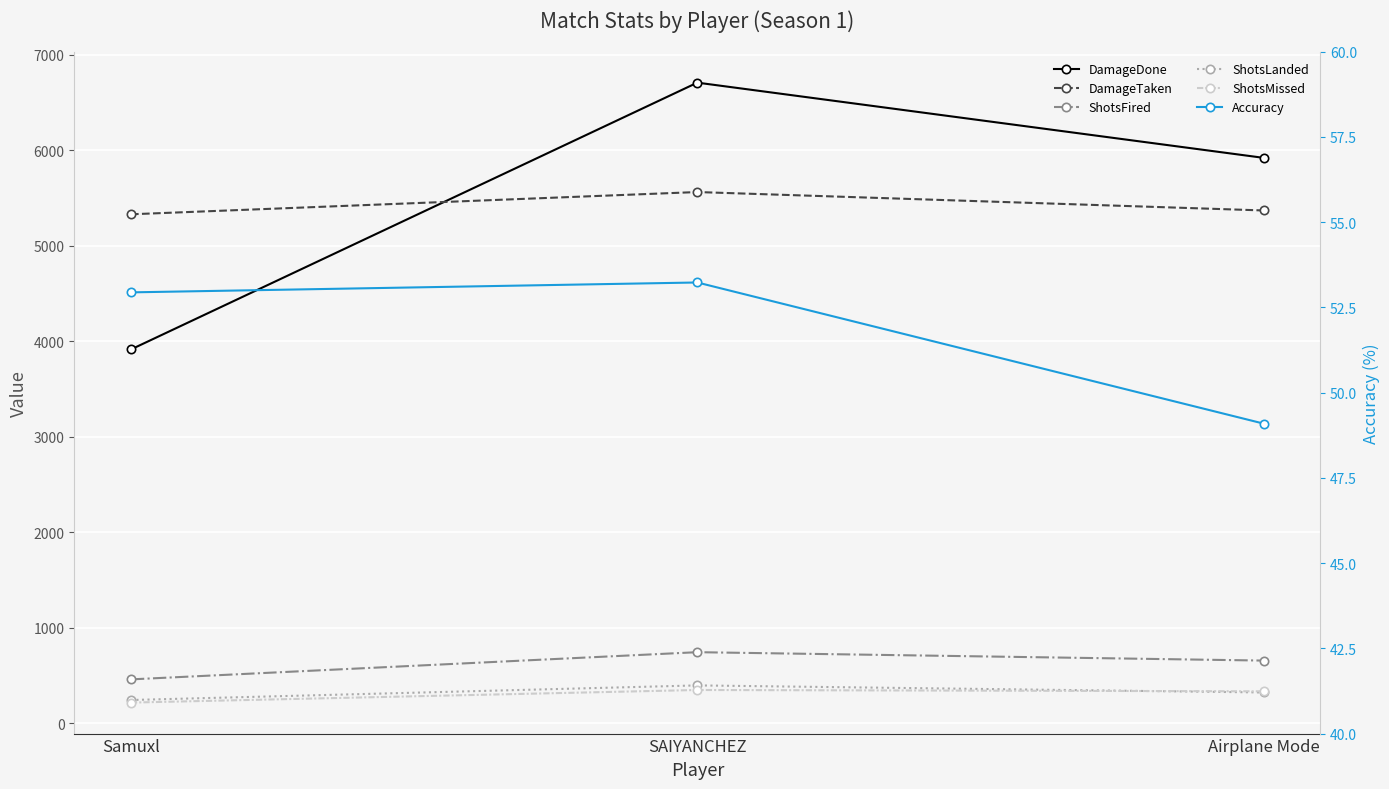

List the labels in order of ShotsLanded value, largest first.

SAIYANCHEZ, Airplane Mode, Samuxl